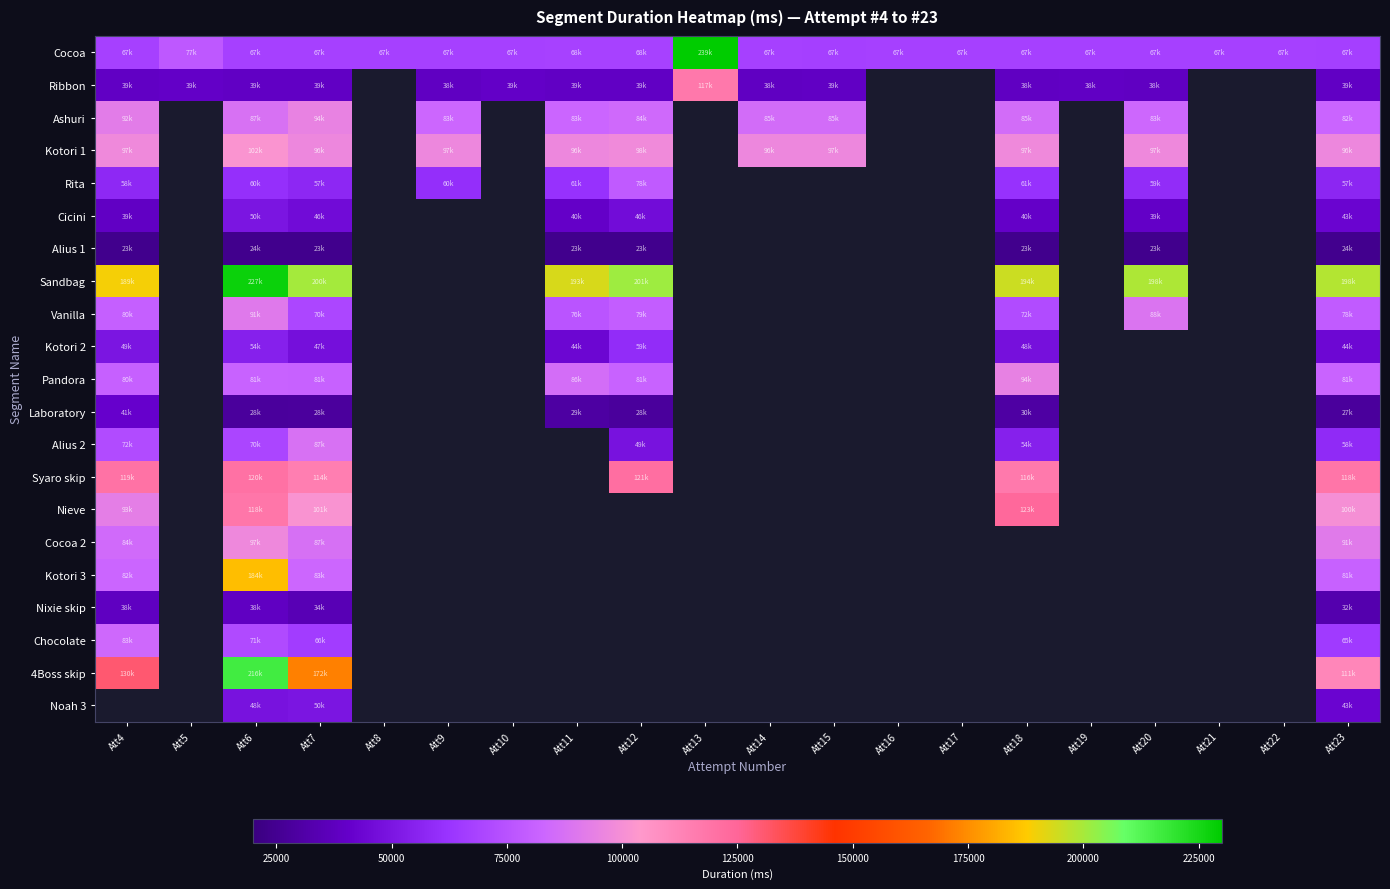

List the labels in order of Cocoa value, smallest first.

Att15, Att23, Att19, Att21, Att18, Att7, Att20, Att16, Att6, Att14, Att22, Att17, Att4, Att10, Att8, Att9, Att11, Att12, Att5, Att13